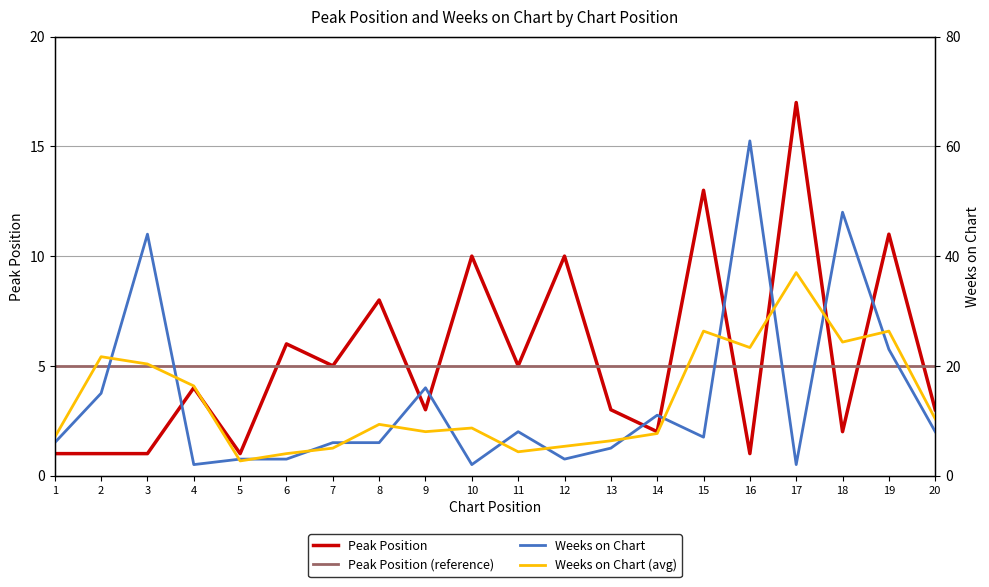

What is the total value across all series at 20?

26.3